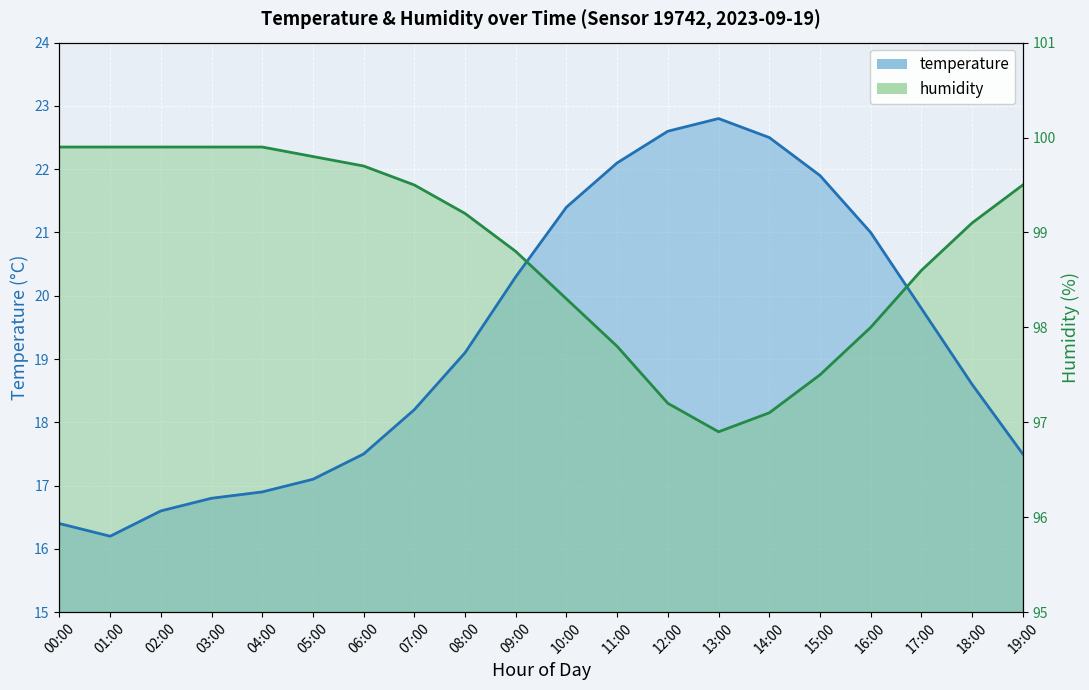

What is the difference between the highest and lowest values at 17:00?

0.6